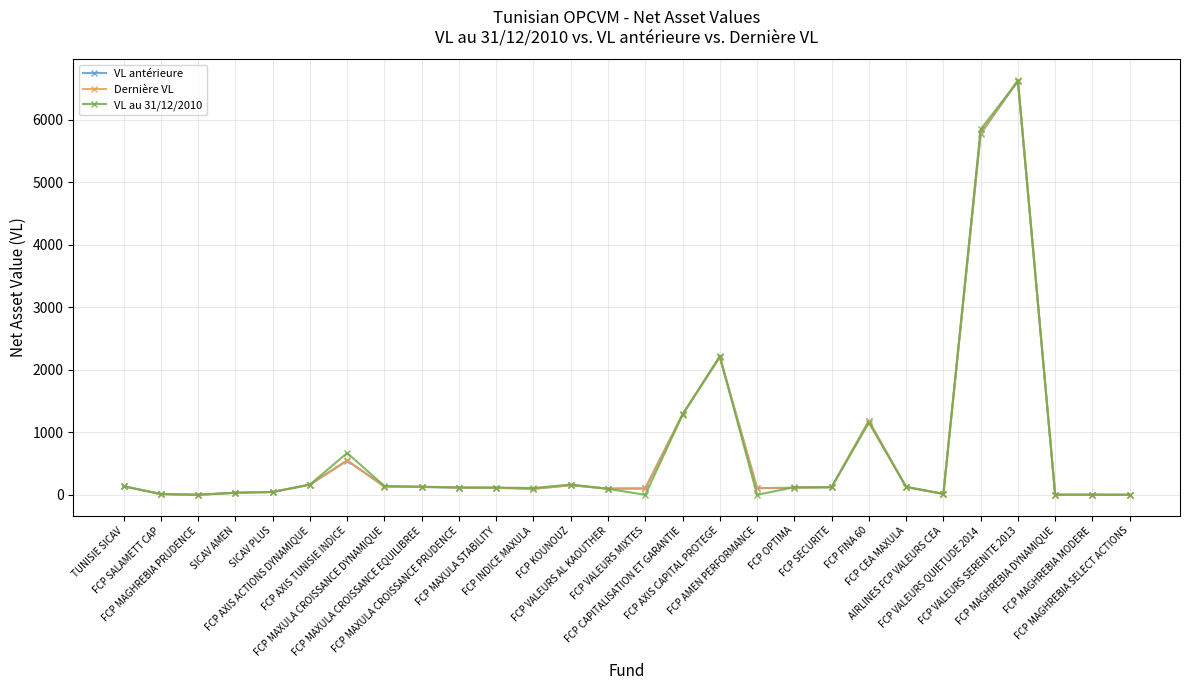

Rank the series by their average value, from highest to lowest.

Dernière VL, VL au 31/12/2010, VL antérieure